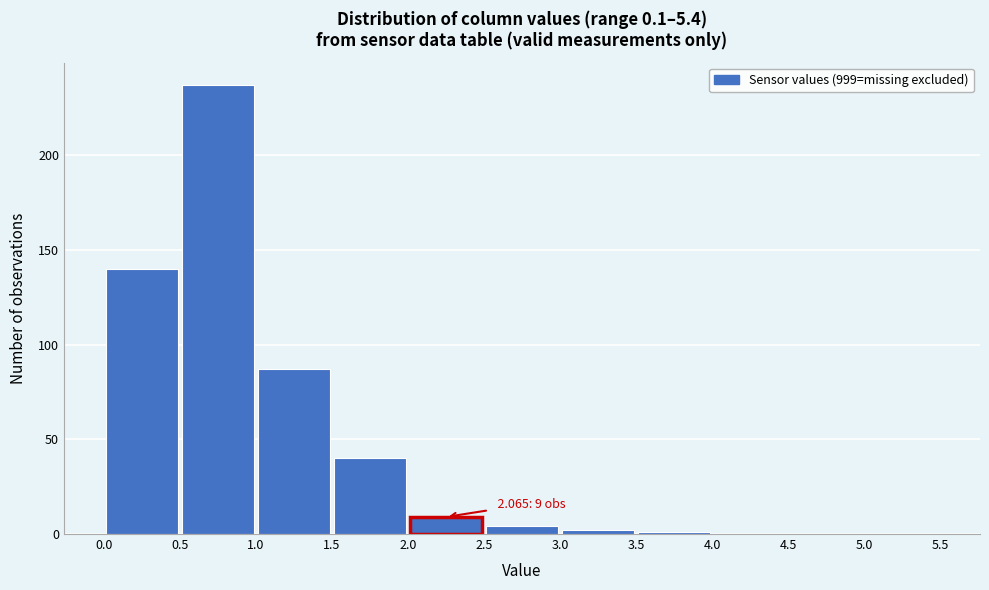

Which range on the x-axis has the tallest bar?

0.5 to 1.0